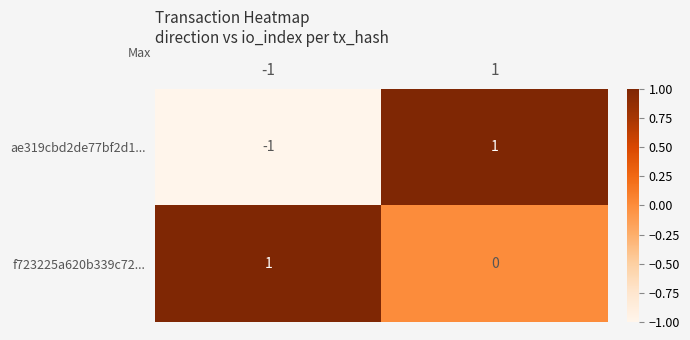

Is it true that ae319cbd2de77bf2d1... equals -1 at -1?

True